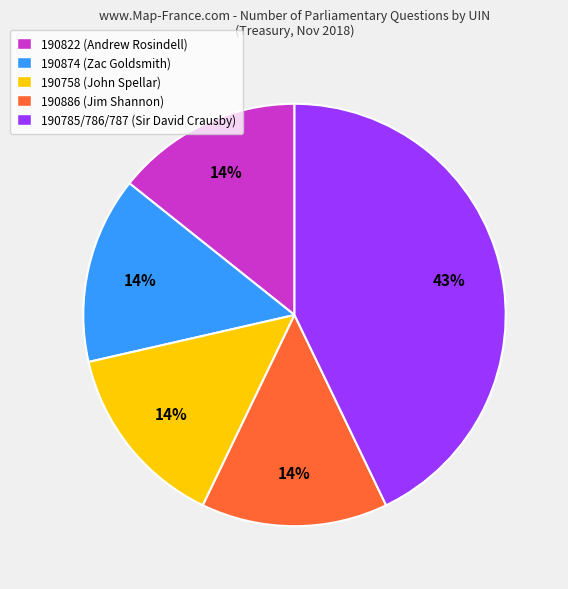

How many slices are in this pie chart?

5